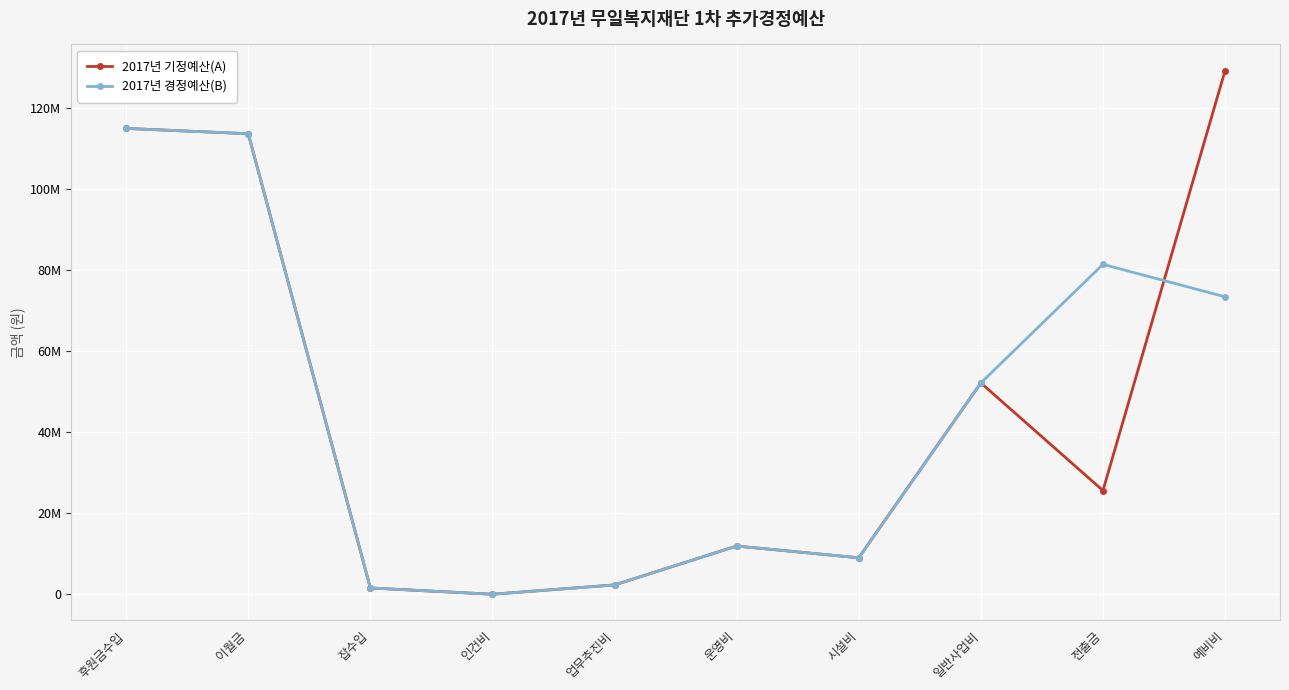

What are all the series names shown in the legend?

2017년 기정예산(A), 2017년 경정예산(B)